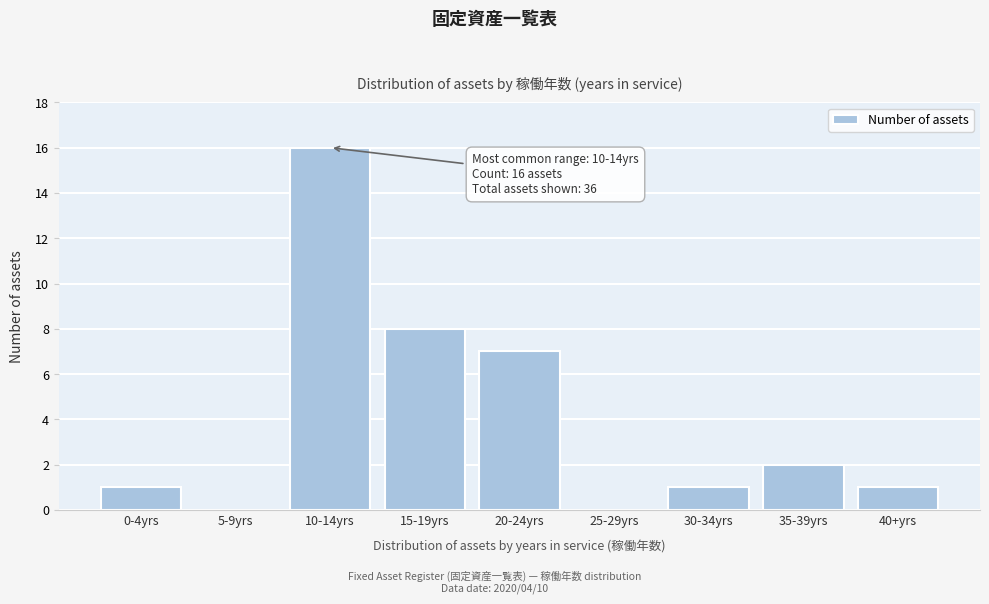

Reading right to left, what are all the values shown in this chart?

40+yrs=1	35-39yrs=2	30-34yrs=1	25-29yrs=0	20-24yrs=7	15-19yrs=8	10-14yrs=16	5-9yrs=0	0-4yrs=1